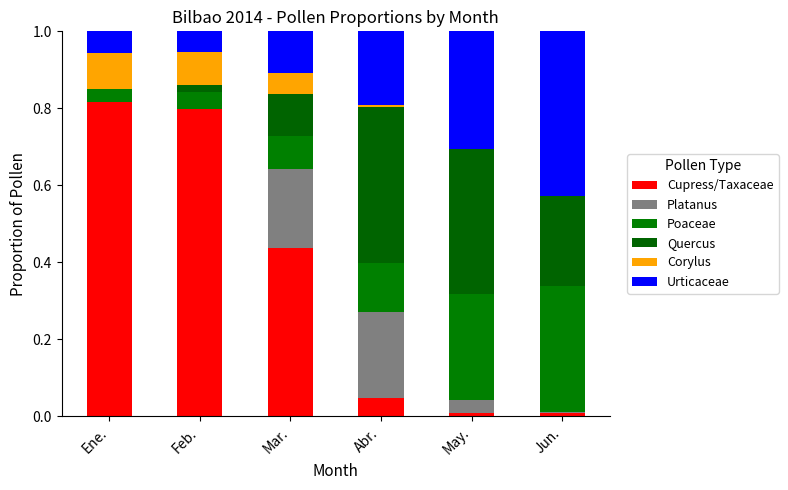

What is the label of the 6th bar from the right?

Ene.